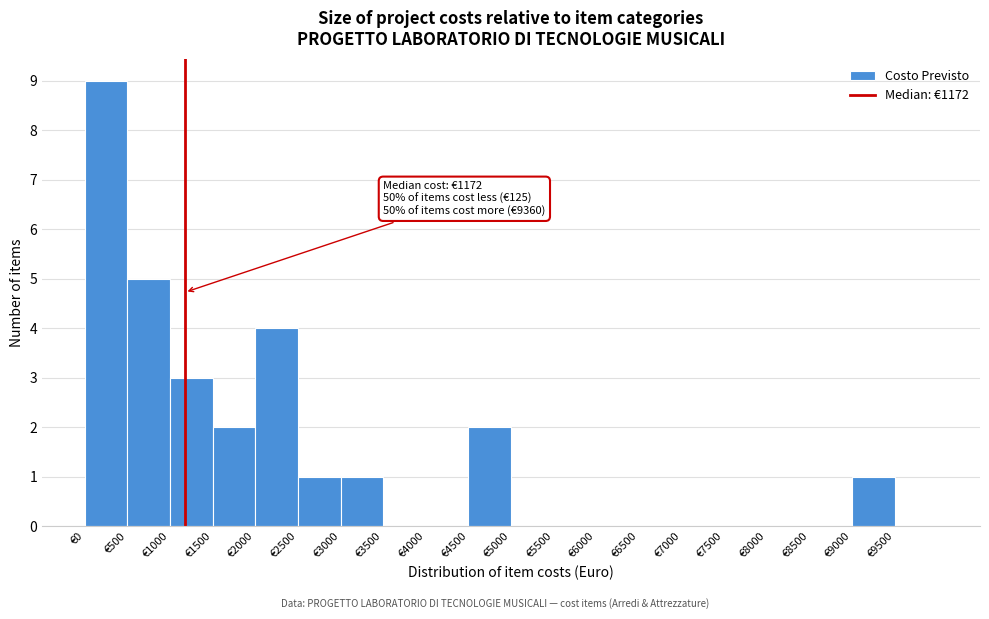

Over which range of the x-axis is the bar tallest?

0 to 500